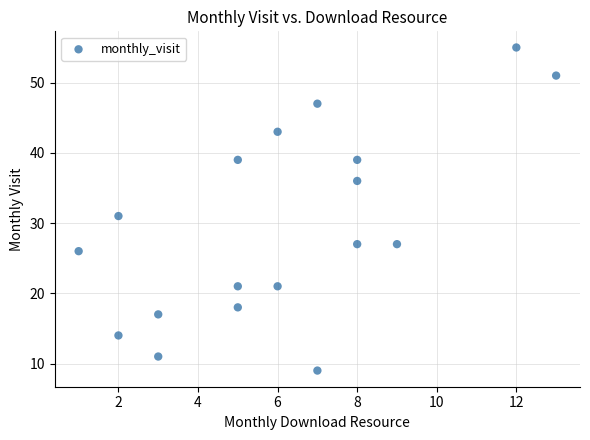

What is the range of X values (max minus min)?

12